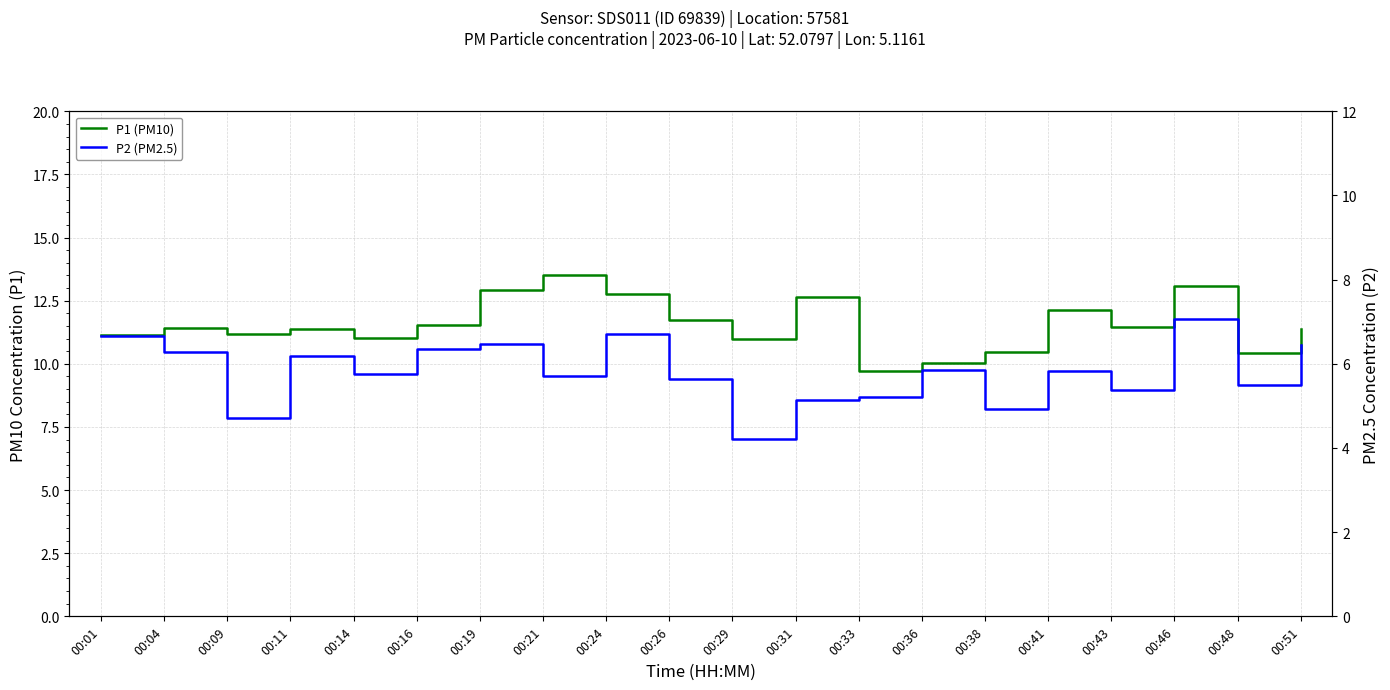

True or false: P1 (PM10) has a value of 12.7 at 00:31.

True